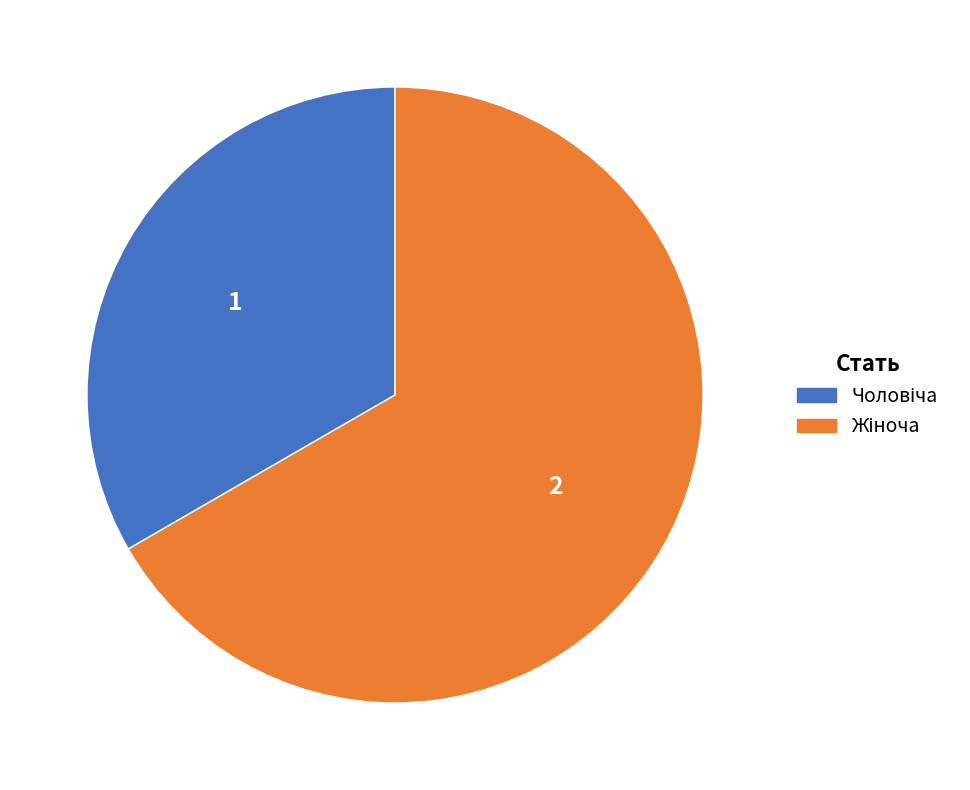

Is there a majority slice in this chart?

Yes